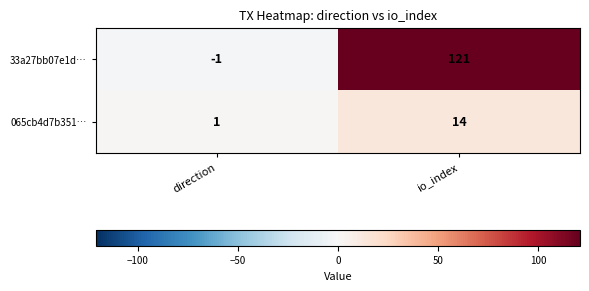

What is the sum of the 065cb4d7b351… values at direction and io_index?

15